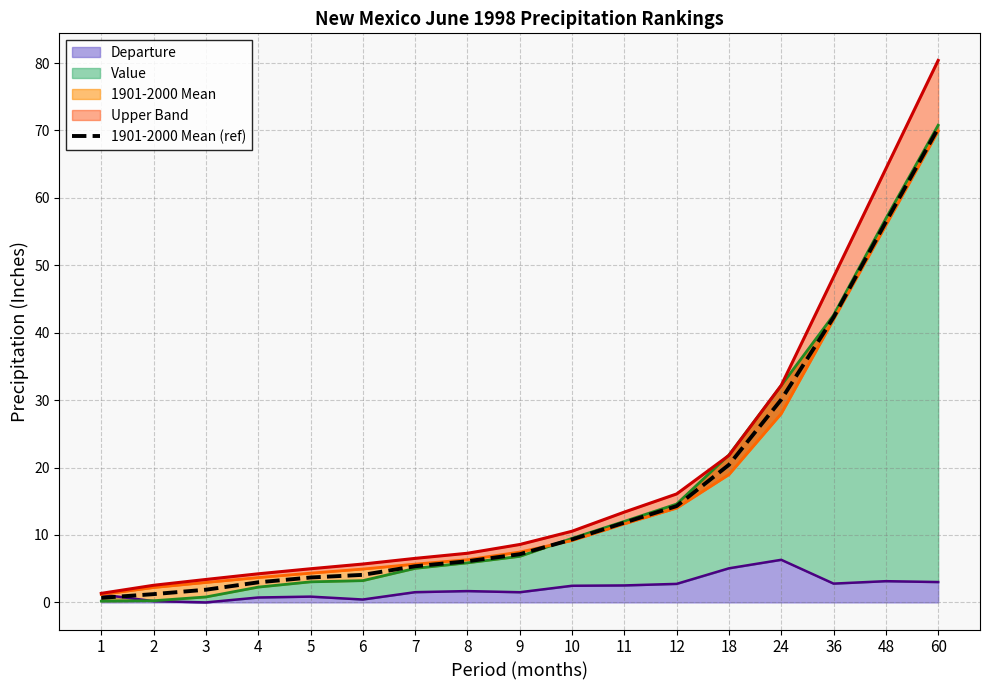

Reading right to left, extract all data points from this chart.

70.3	56.4	42.3	30.1	20.4	14.3	11.8	9.3	7.2	6.1	5.4	4.1	3.7	3.0	1.9	1.2	0.7